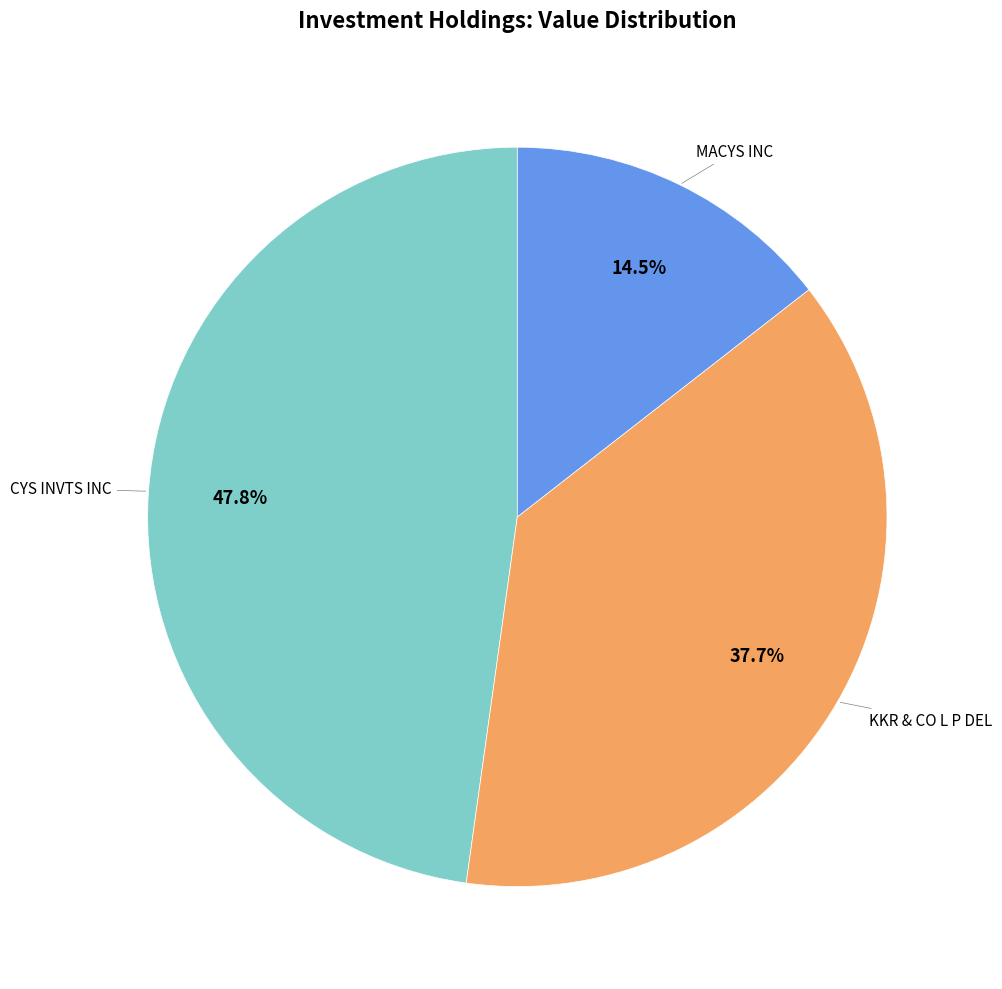

Is it true that CYS INVTS INC is 48% of the pie?

True